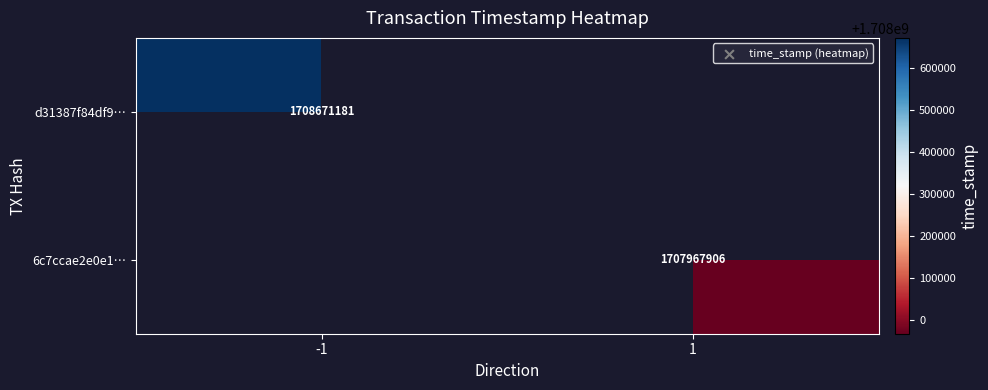

Is it true that d31387f84df9… equals 1708671181 at -1?

True